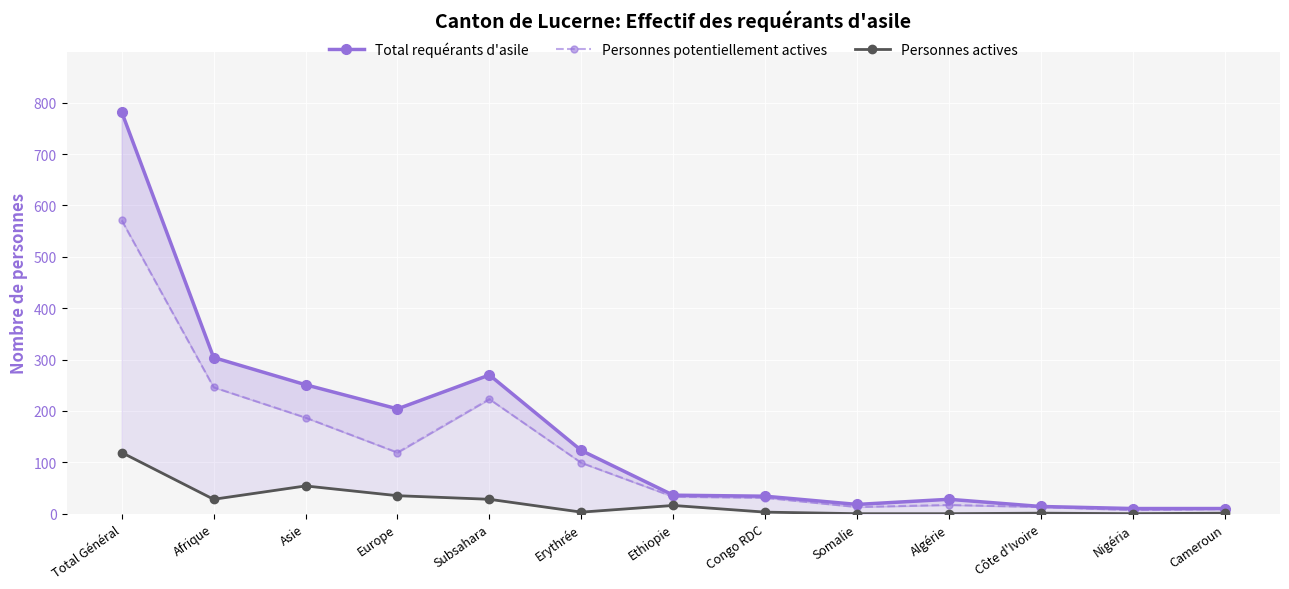

The Total requérants d'asile series shows 204 at Europe. True or false?

True